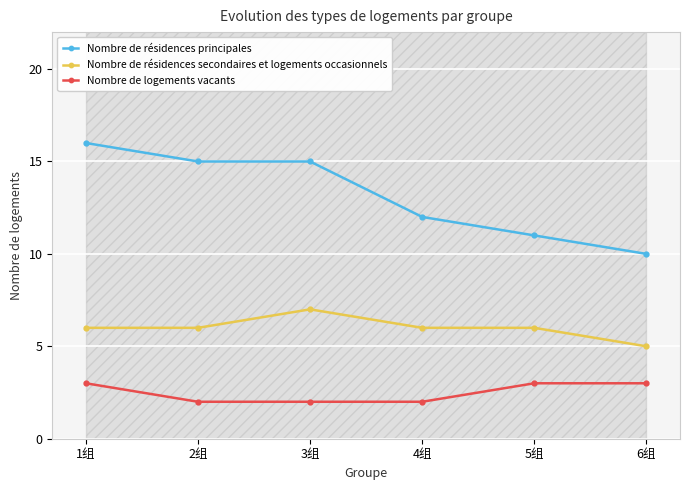

What is the label of the 3rd point from the right?

4组